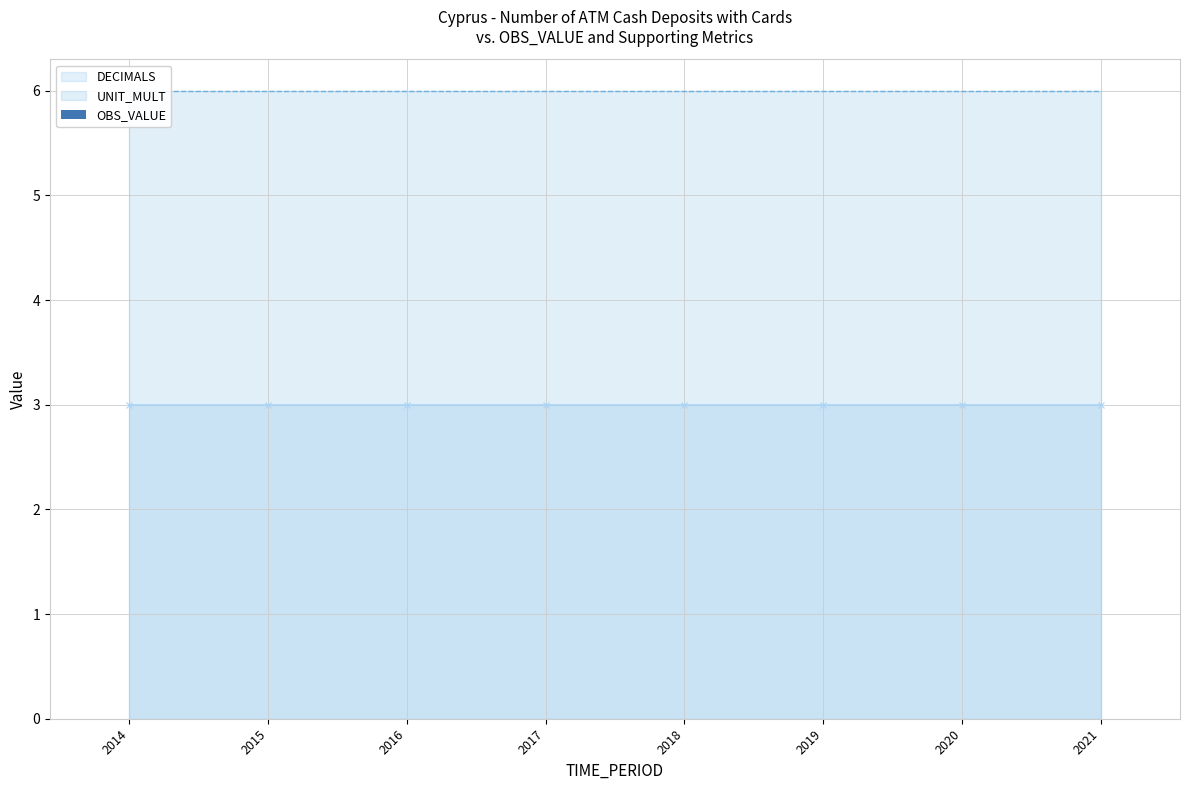

Between 2016 and 2017, which series saw the biggest shift?

OBS_VALUE